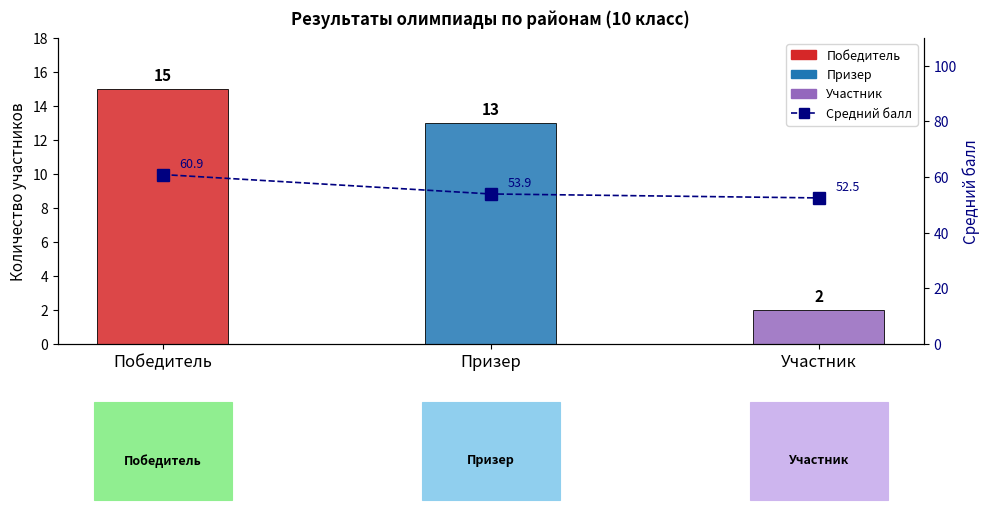

Reading left to right, transcribe all the data shown in this chart.

Победитель=60.9	Призер=53.9	Участник=52.5